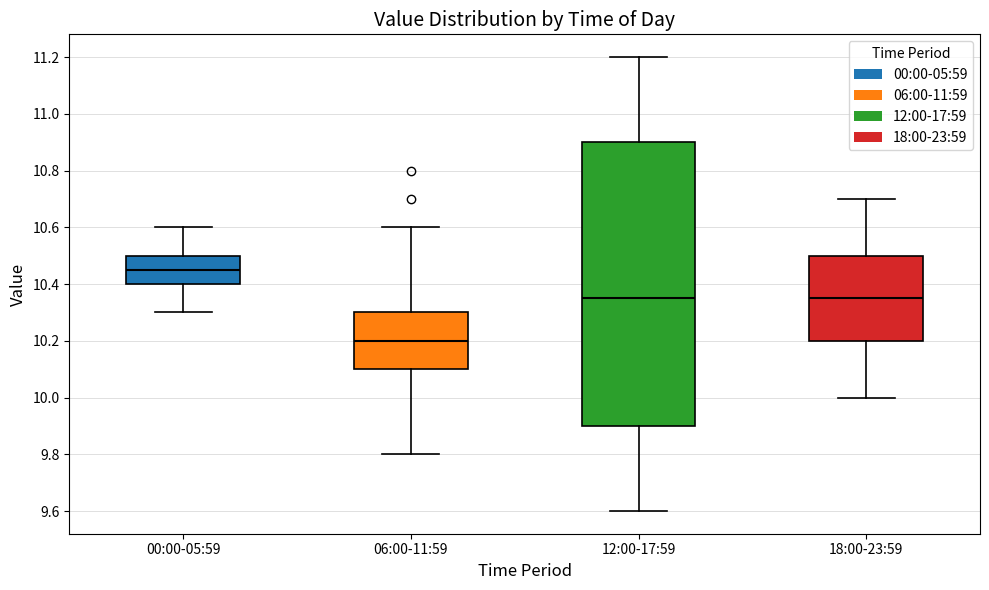

Which box is the tallest, from its lower edge to its upper edge?

12:00-17:59